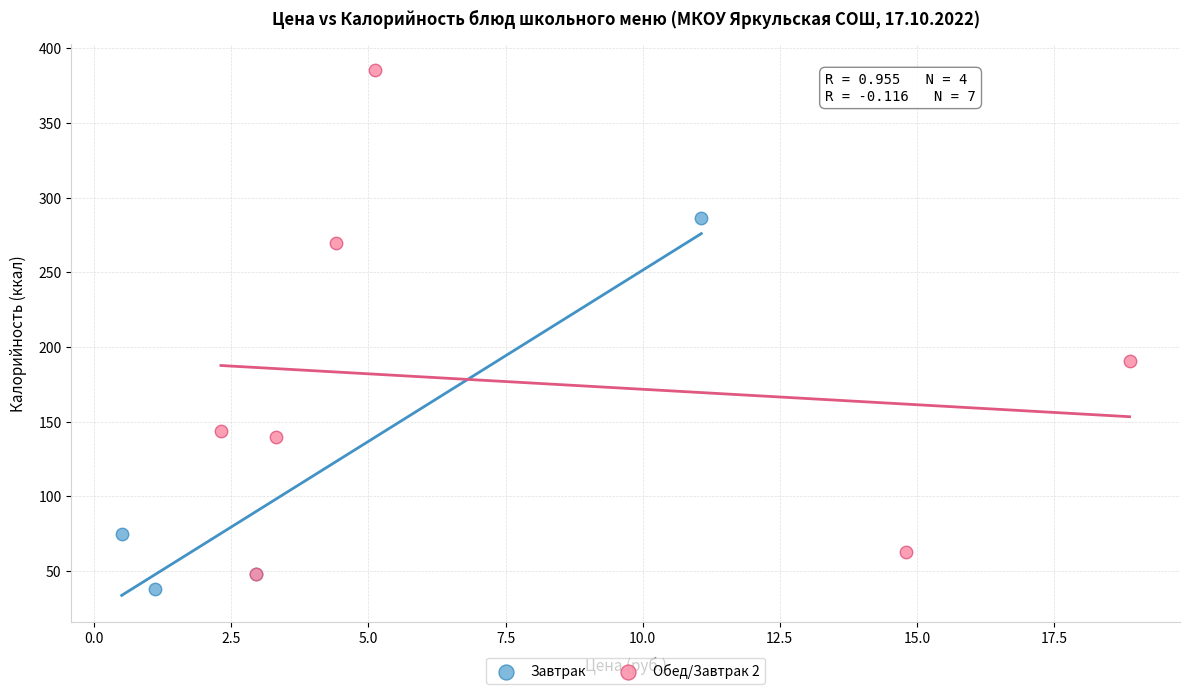

Which series reaches the minimum Y coordinate?

Завтрак